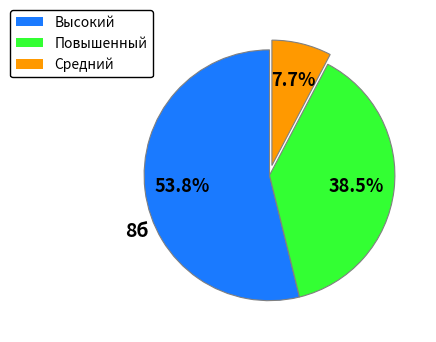

Does Повышенный account for over 50% of the chart?

No